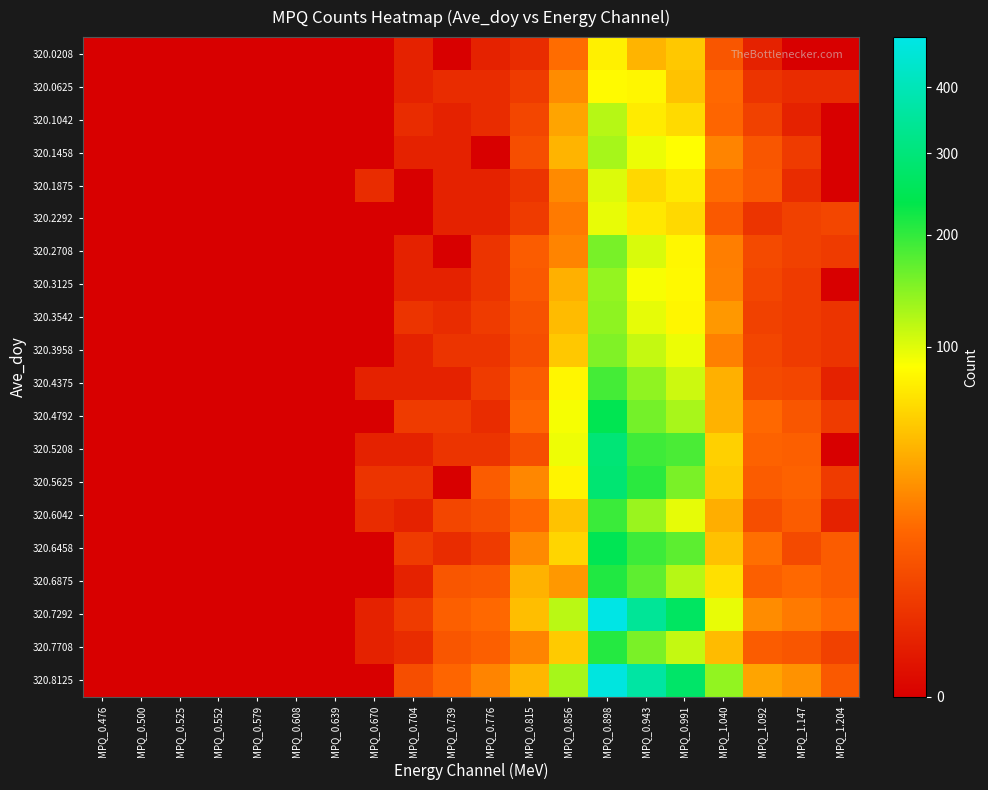

Which has a higher value, MPQ_0.639 or MPQ_1.040?

MPQ_1.040